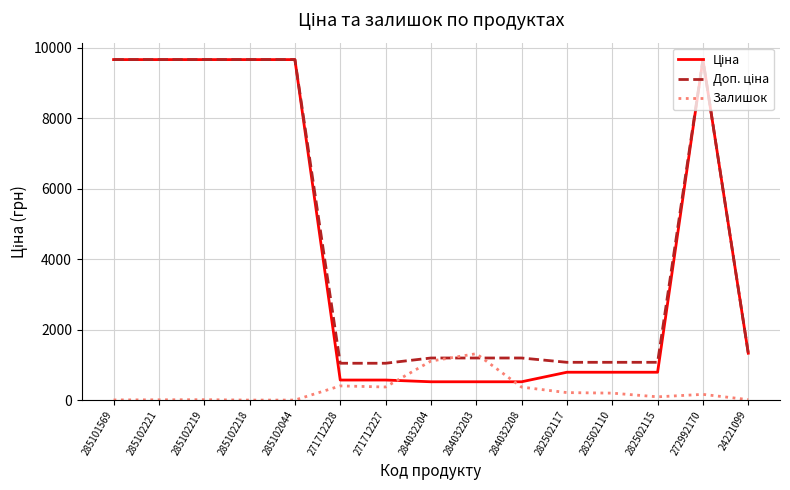

What is the greatest value displayed?

9664.7